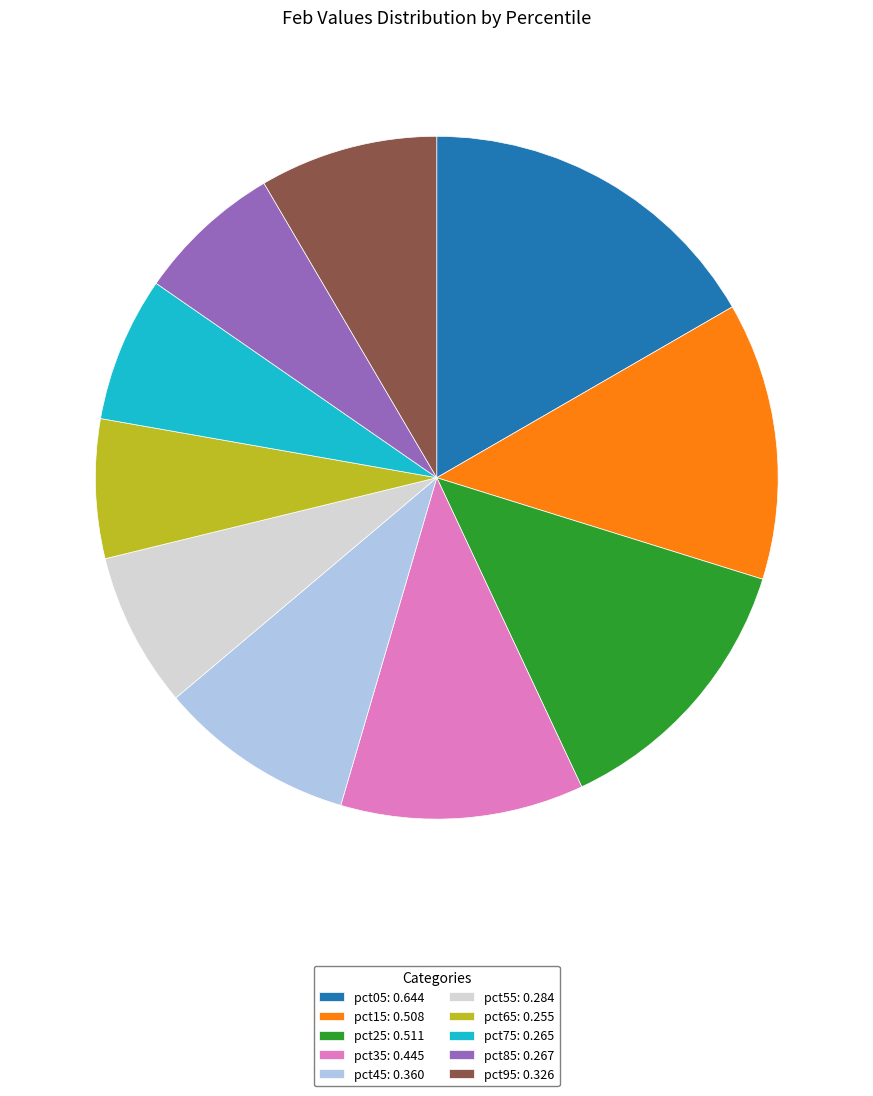

Do pct25: 0.511 and pct45: 0.360 together represent more than half of the pie?

No